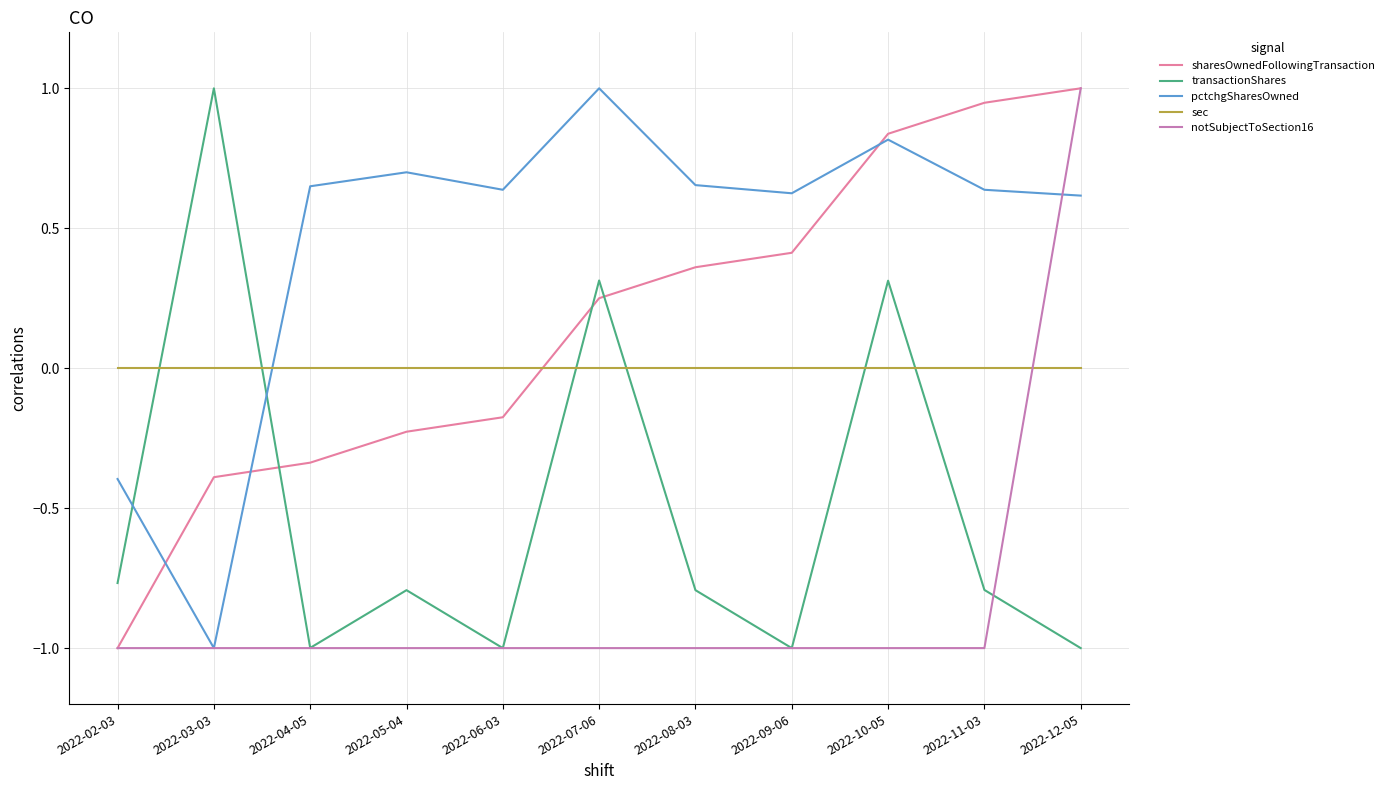

Where does the transactionShares series first go above 0?

2022-03-03